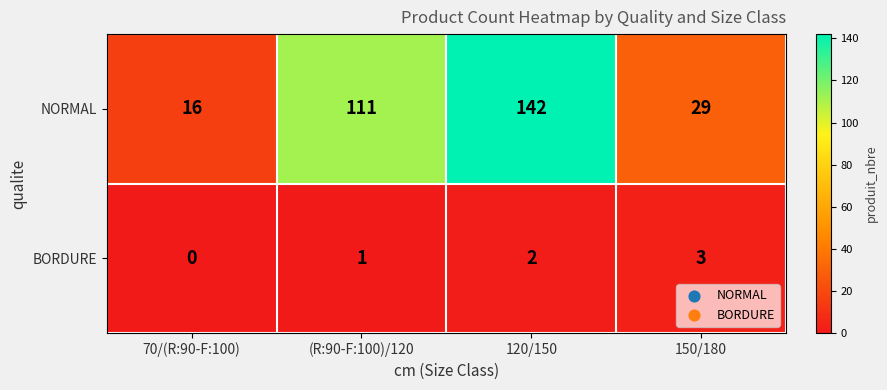

Reading right to left, what are all the values shown in this chart?

NORMAL: 150/180=29	120/150=142	(R:90-F:100)/120=111	70/(R:90-F:100)=16
BORDURE: 150/180=3	120/150=2	(R:90-F:100)/120=1	70/(R:90-F:100)=0